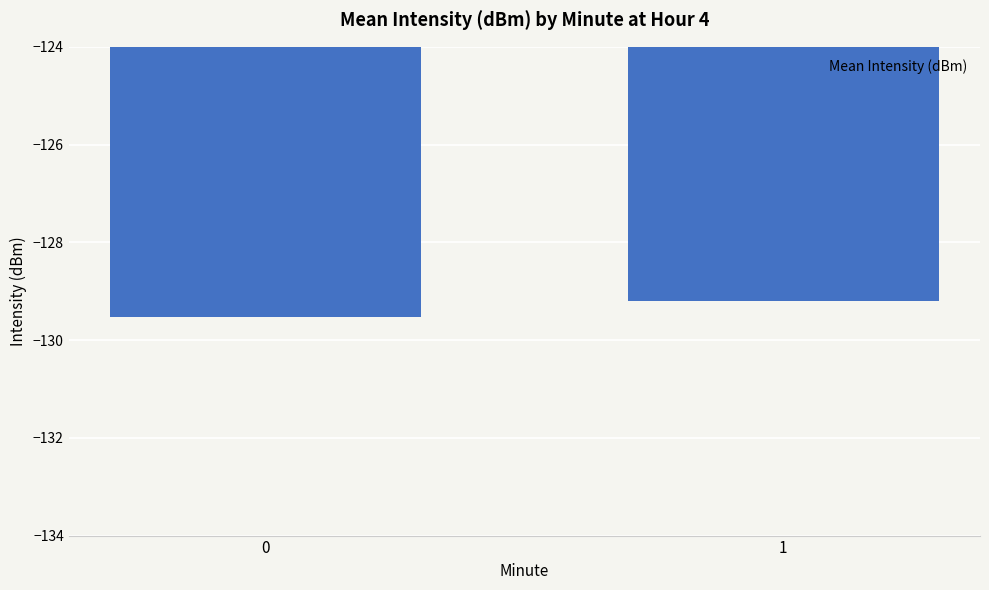

What is the change in value from 0 to 1?

+0.3